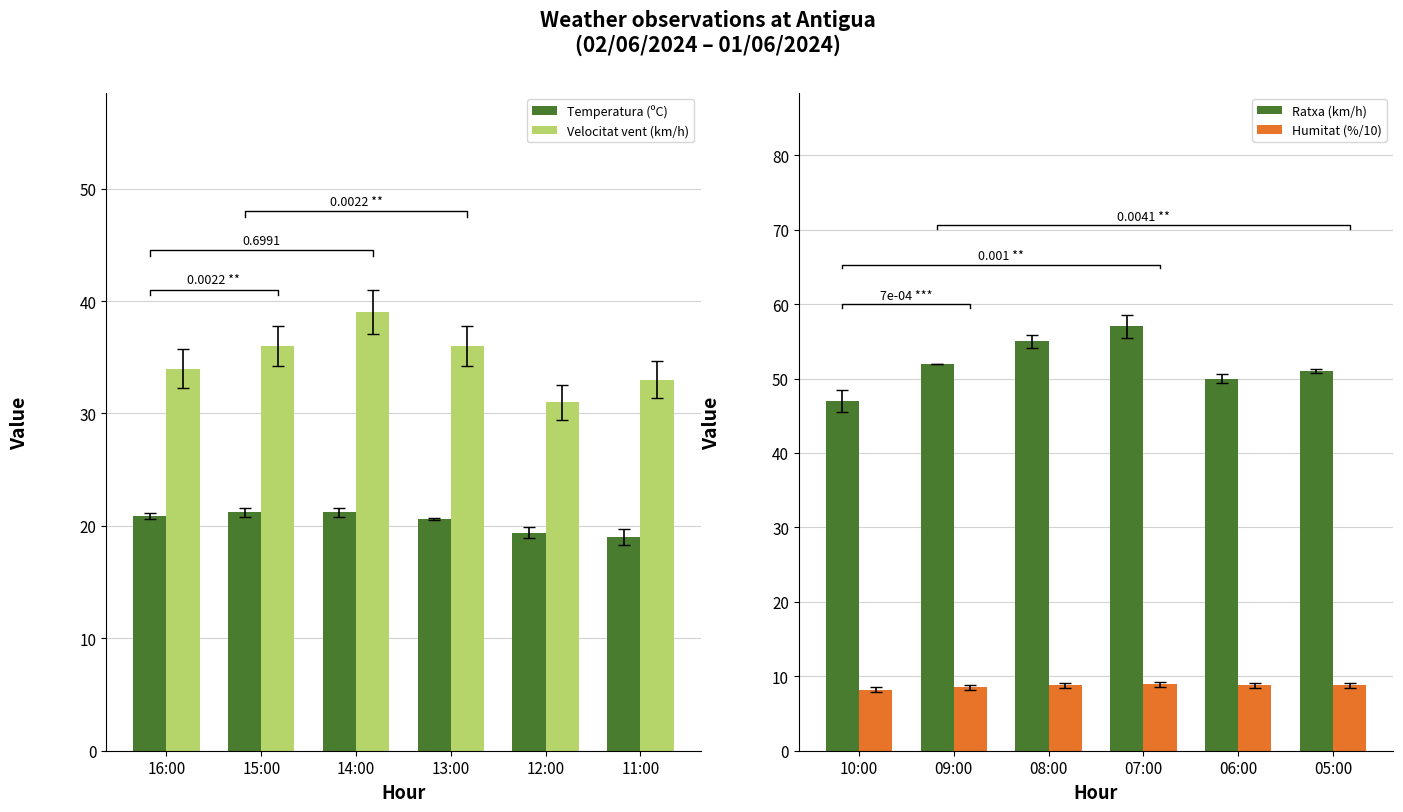

What is the average value of the Velocitat vent (km/h) series?

34.8